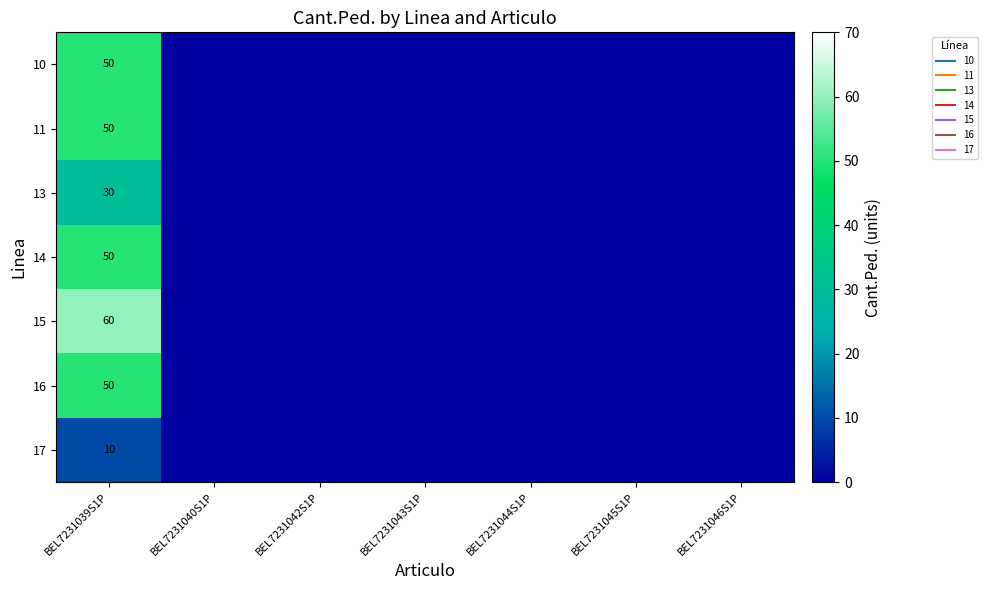

What is the difference between the highest and lowest values at BEL7231039S1P?

50